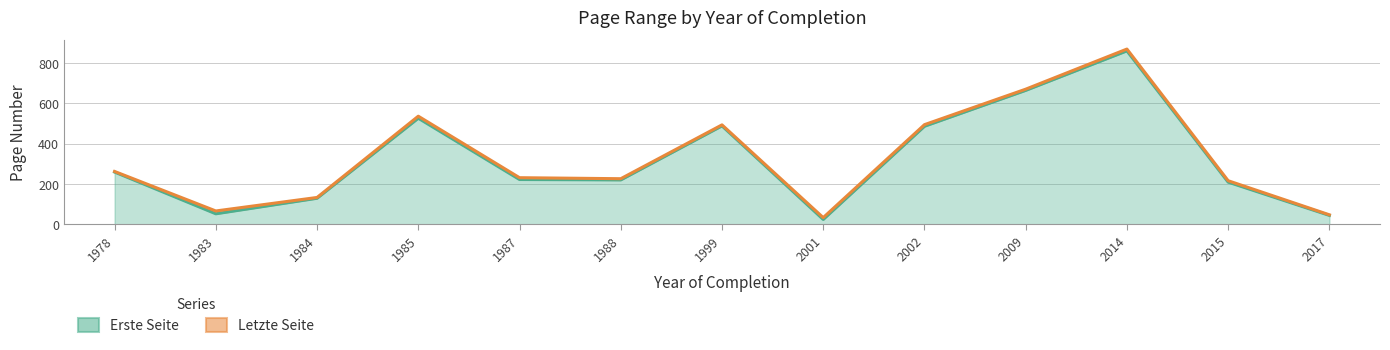

True or false: Letzte Seite and Erste Seite intersect in this chart.

False